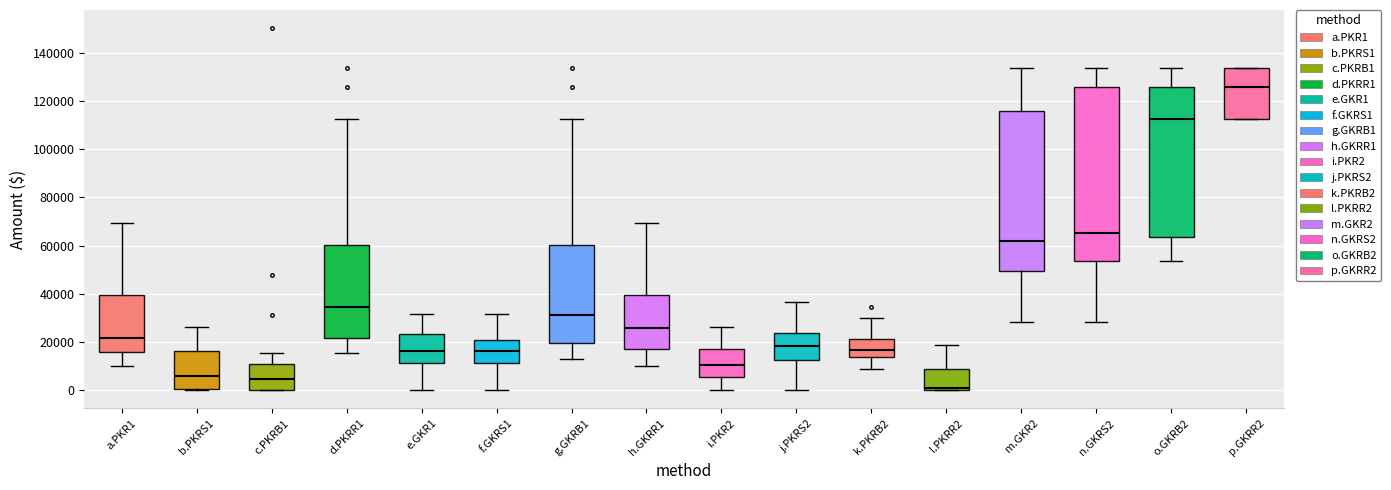

Reading left to right, read every box against the y-axis: the position of its median line, the range the box covers, and the ends of its whiskers. The values are not printed on the chart, so give them approximately, as read against the axis.

a.PKR1: median 22000, box 16000 to 40000, whiskers 10000 to 70000
b.PKRS1: median 6000, box 0 to 16000, whiskers 0 to 26000
c.PKRB1: median 4000, box 0 to 10000, whiskers 0 to 16000
d.PKRR1: median 34000, box 22000 to 60000, whiskers 16000 to 112000
e.GKR1: median 16000, box 12000 to 24000, whiskers 0 to 32000
f.GKRS1: median 16000, box 12000 to 22000, whiskers 0 to 32000
g.GKRB1: median 32000, box 20000 to 60000, whiskers 12000 to 112000
h.GKRR1: median 26000, box 18000 to 40000, whiskers 10000 to 70000
i.PKR2: median 10000, box 6000 to 18000, whiskers 0 to 26000
j.PKRS2: median 18000, box 12000 to 24000, whiskers 0 to 36000
k.PKRB2: median 16000, box 14000 to 22000, whiskers 8000 to 30000
l.PKRR2: median 0 (just above the box's lower edge), box 0 to 8000, whiskers 0 to 20000
m.GKR2: median 62000, box 50000 to 116000, whiskers 28000 to 134000
n.GKRS2: median 66000, box 54000 to 126000, whiskers 28000 to 134000
o.GKRB2: median 112000, box 64000 to 126000, whiskers 54000 to 134000
p.GKRR2: median 126000, box 112000 to 134000, whiskers 112000 to 134000